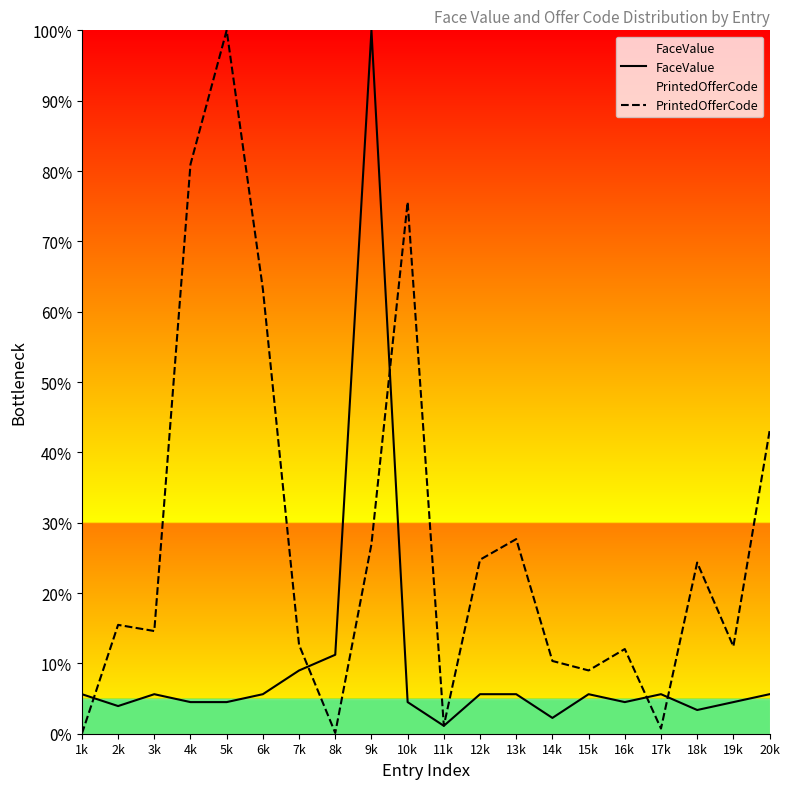

How many values in PrintedOfferCode are above zero?

19